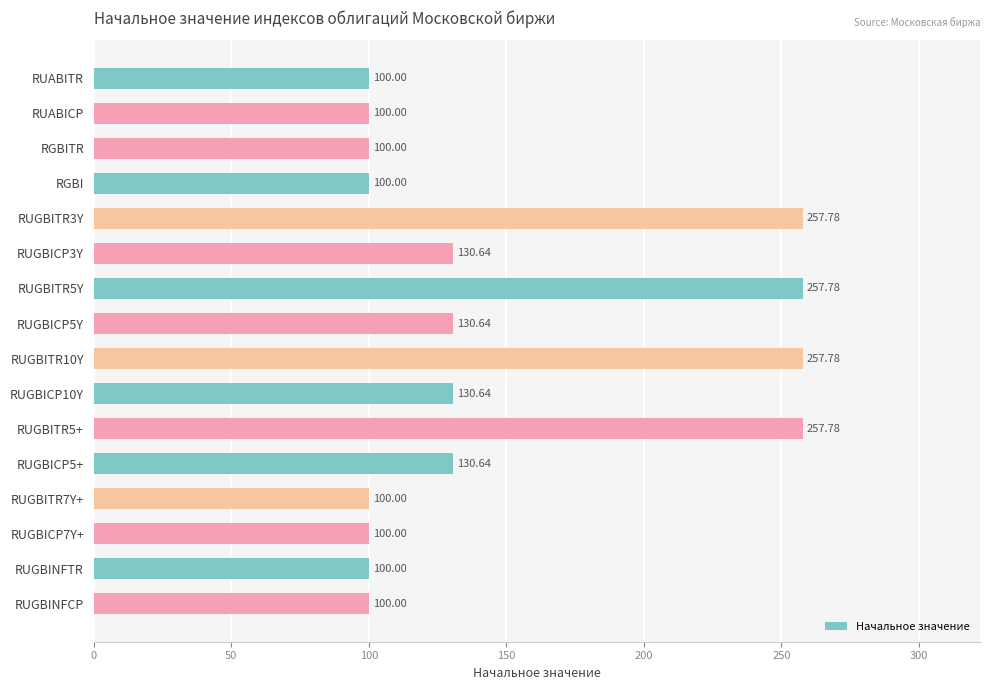

What is the label of the 13th bar from the bottom?

RGBI